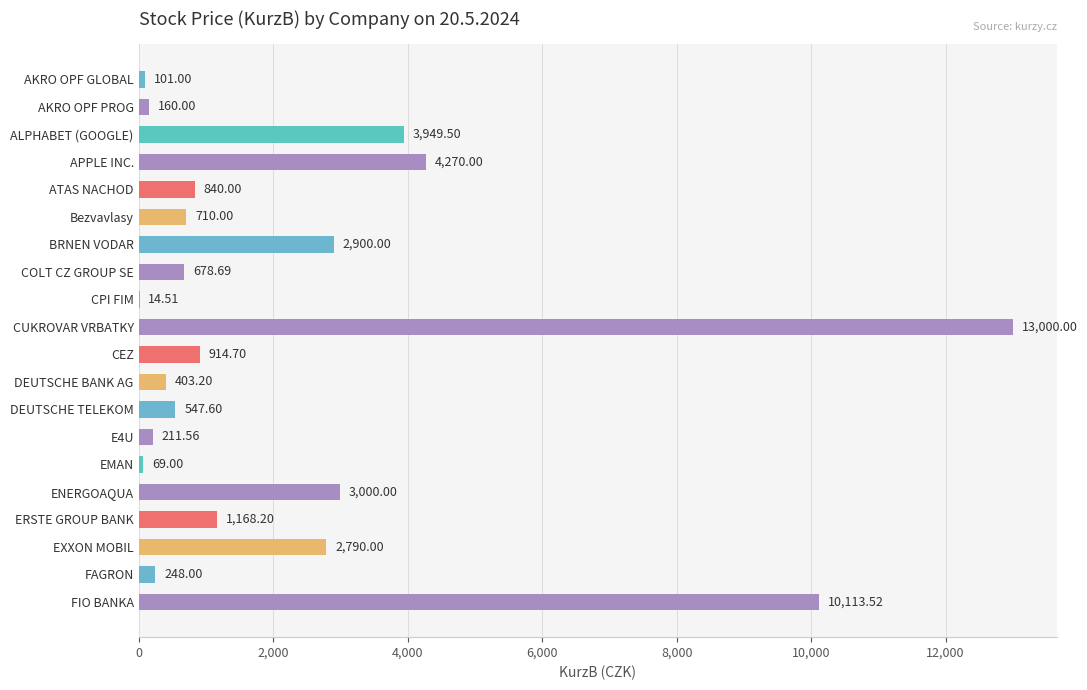

At which category does the chart reach its peak across all series?

CUKROVAR VRBATKY